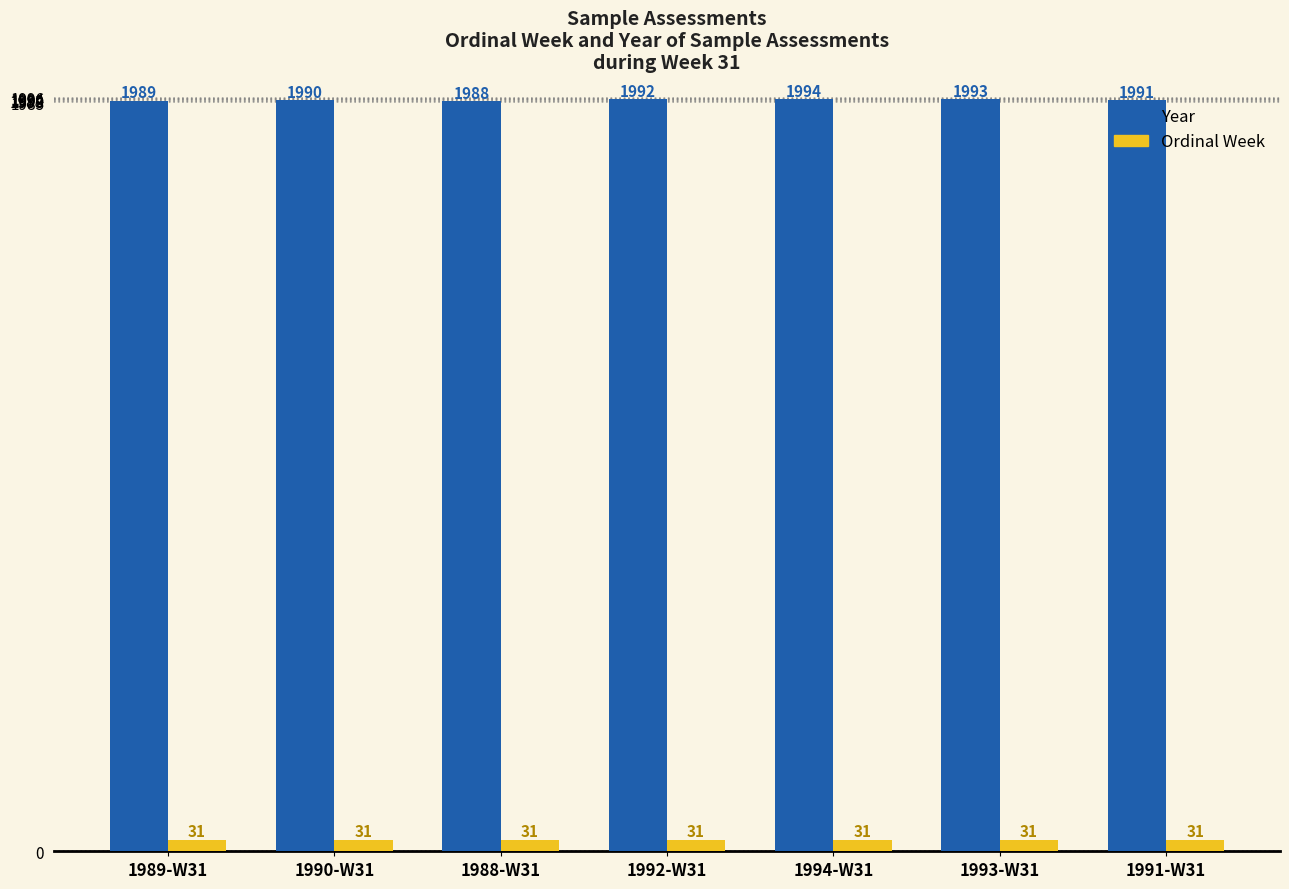

What is the total value across all series at 1990-W31?

2021